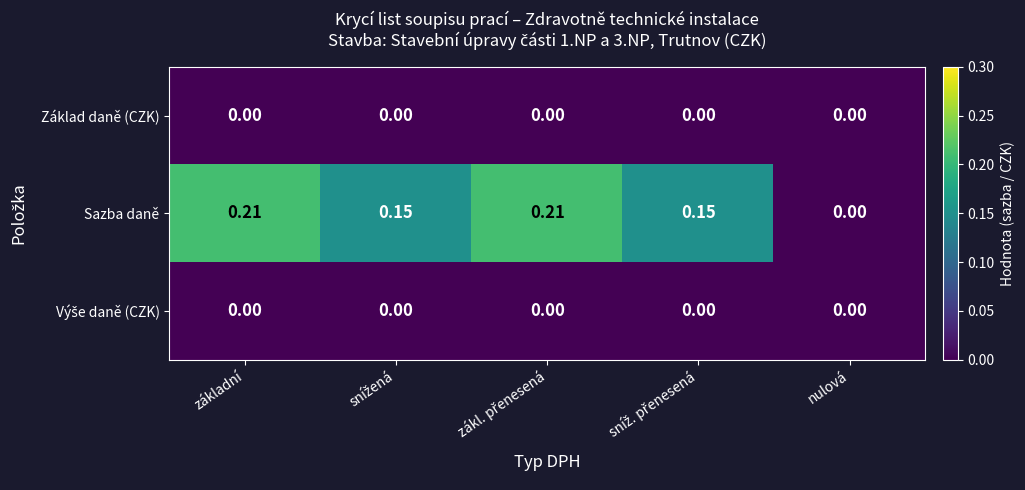

Which series has the largest total across all categories?

Sazba daně